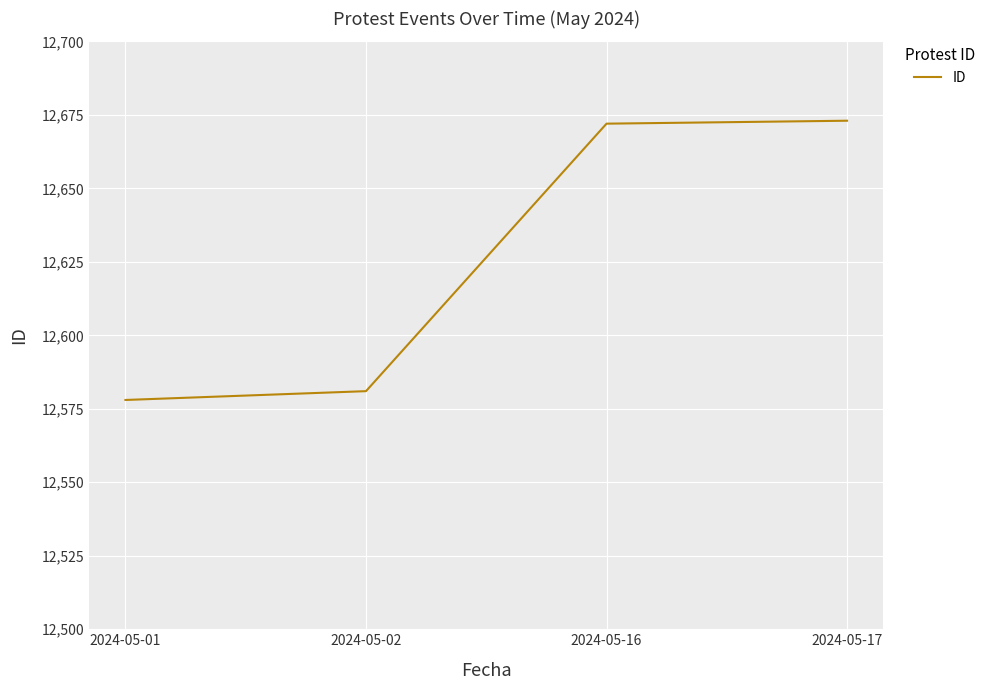

What is the sum of all values?

50504